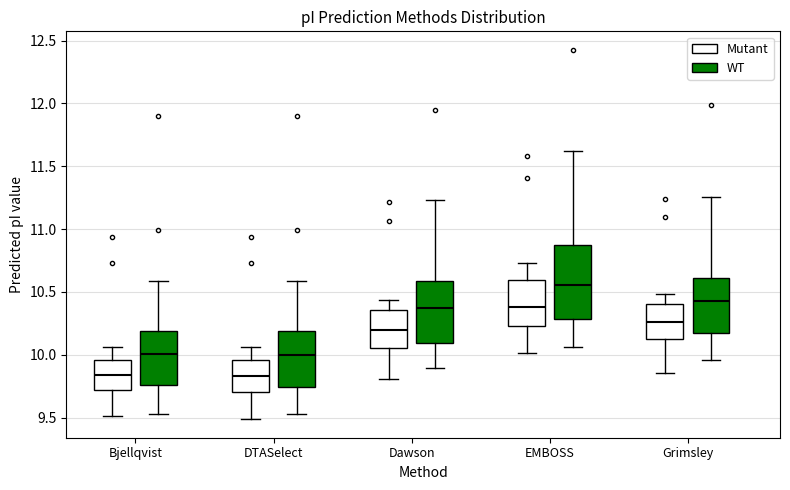

Comparing the boxes themselves (not the whiskers), which one is the tallest?

EMBOSS (WT)